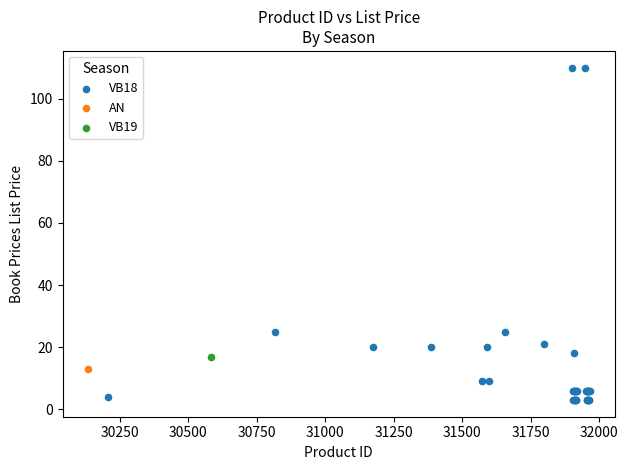

What are all the series names shown in the legend?

VB18, AN, VB19